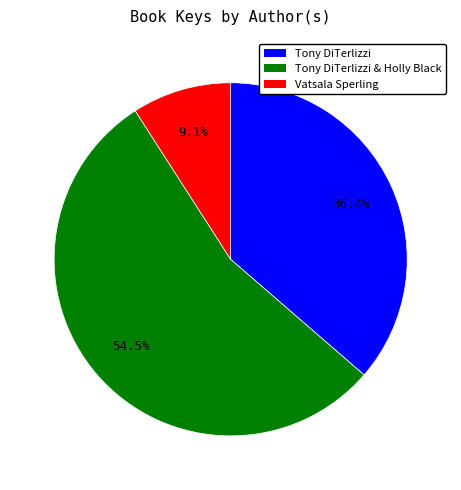

Is there any slice that represents more than half of the pie?

Yes